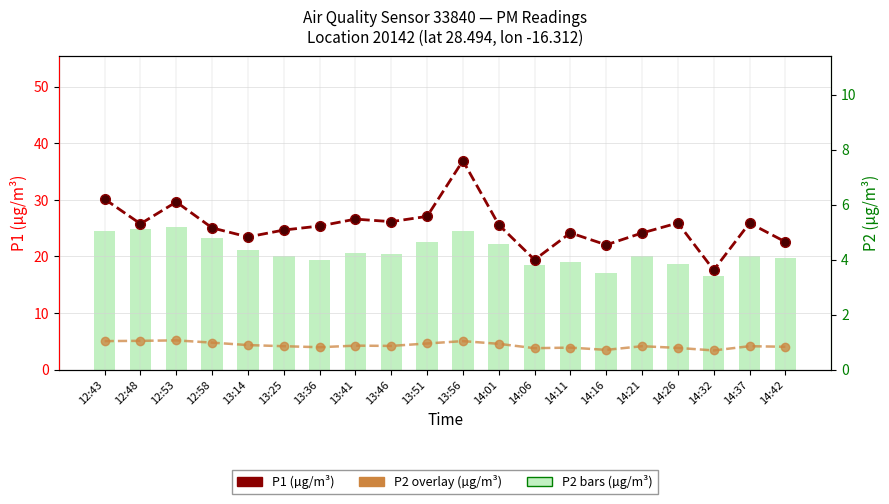

Is the value of P2 (µg/m³) at 14:16 greater than the value of P2 overlay (µg/m³) at 14:26?

No